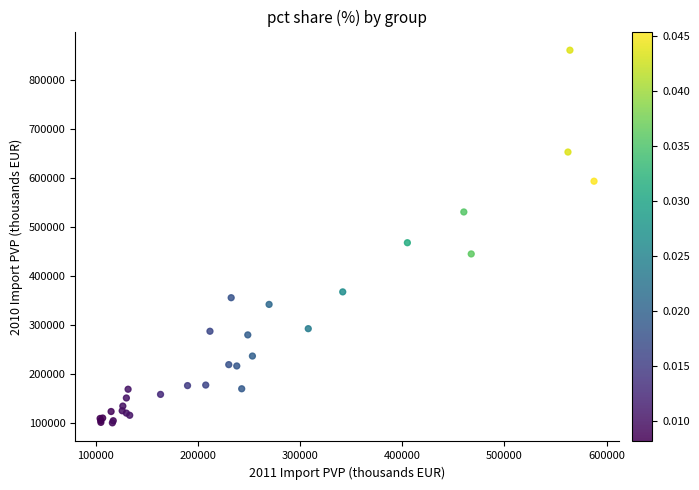

What Y value in the scatter plot is closest to 481105?

468439.1